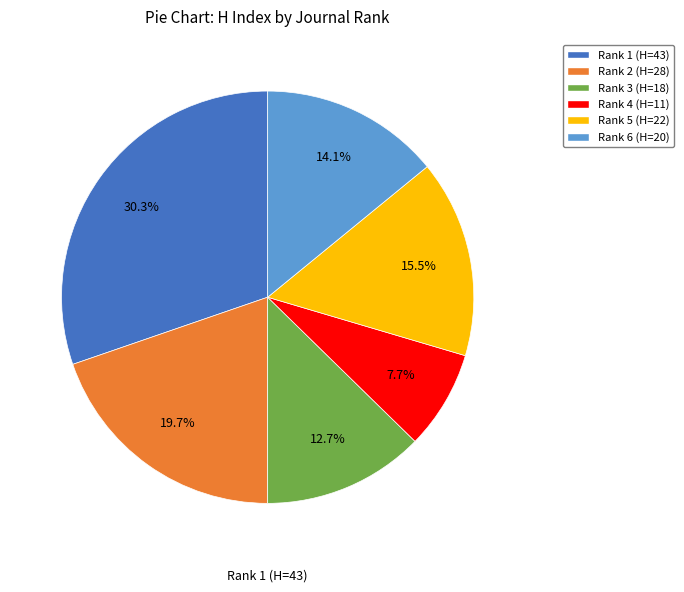

What percentage is the Rank 3 (H=18) slice, to the nearest percent?

13%